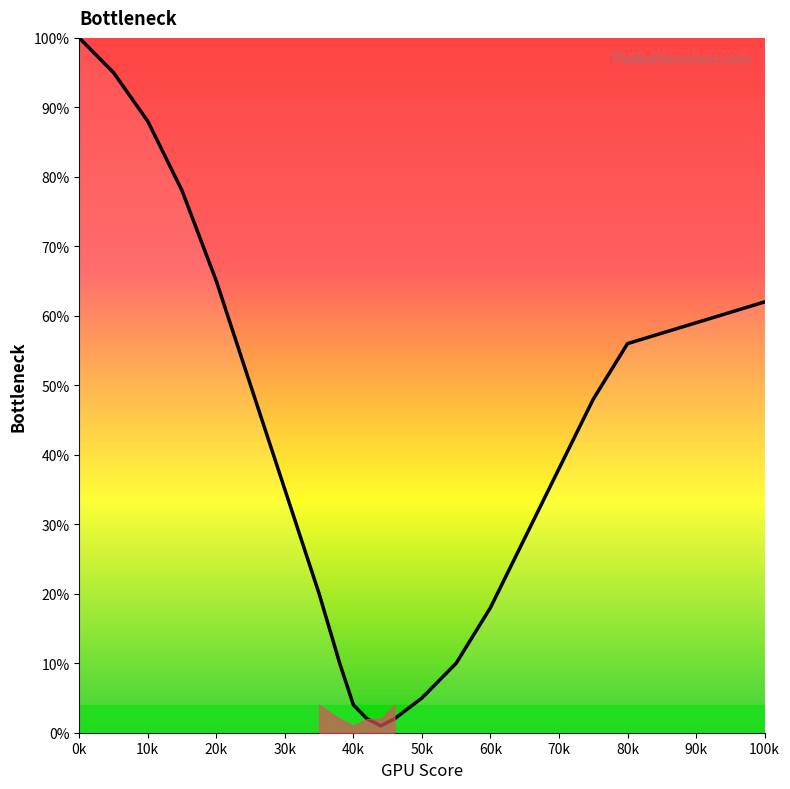

What is the difference between the maximum and minimum values?

99